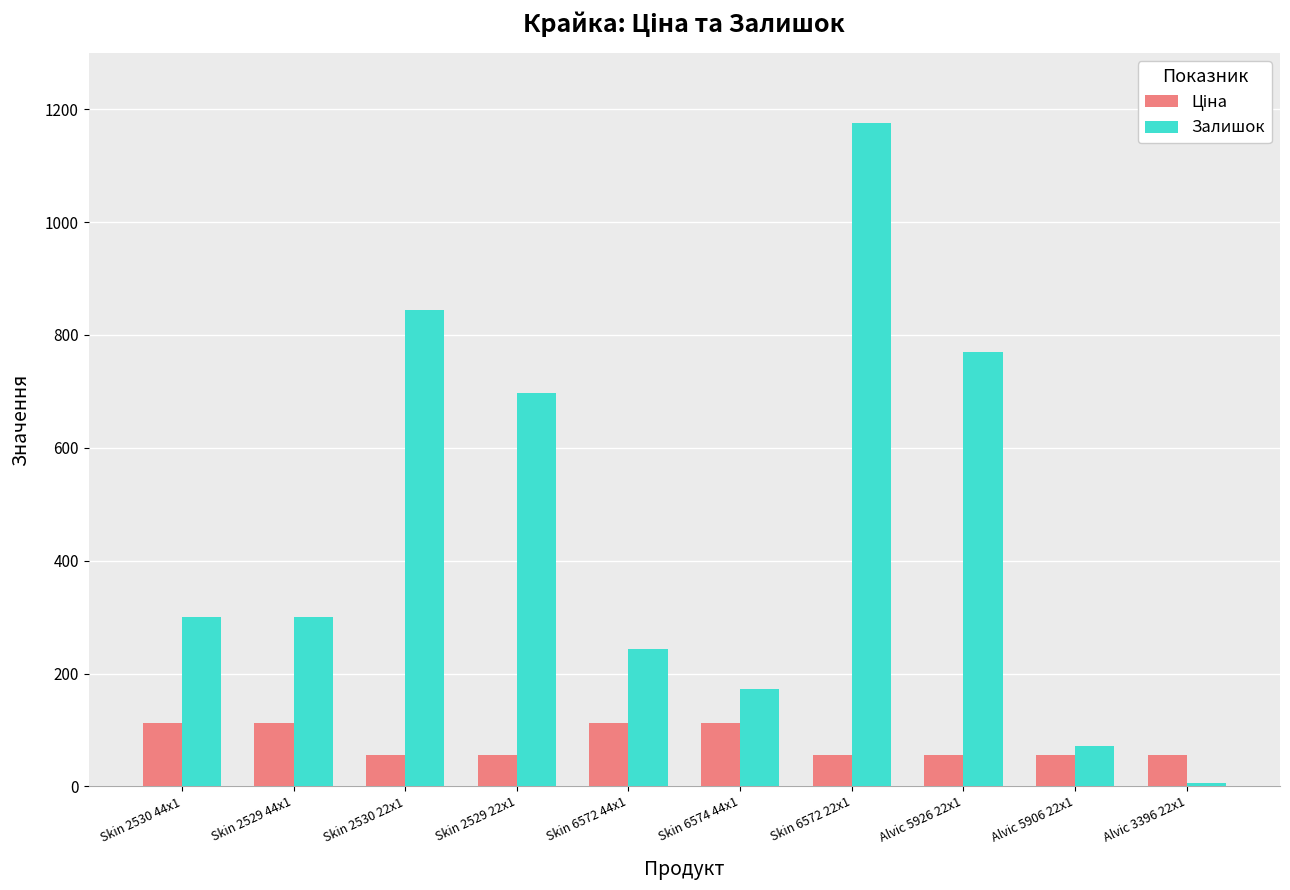

What is the value of the Залишок bar at the 5th from the left?

244.0